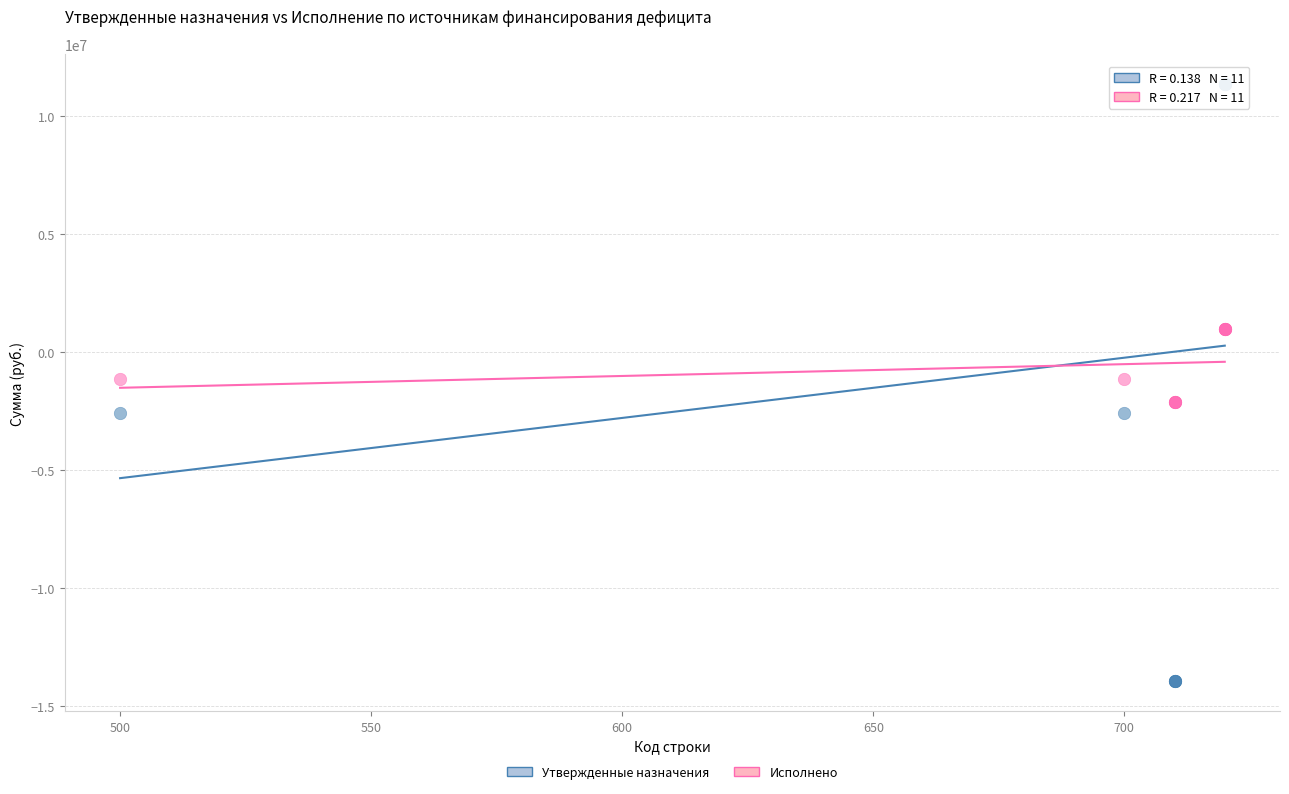

What is the X range (max minus min) for the scatter plot?

220.0